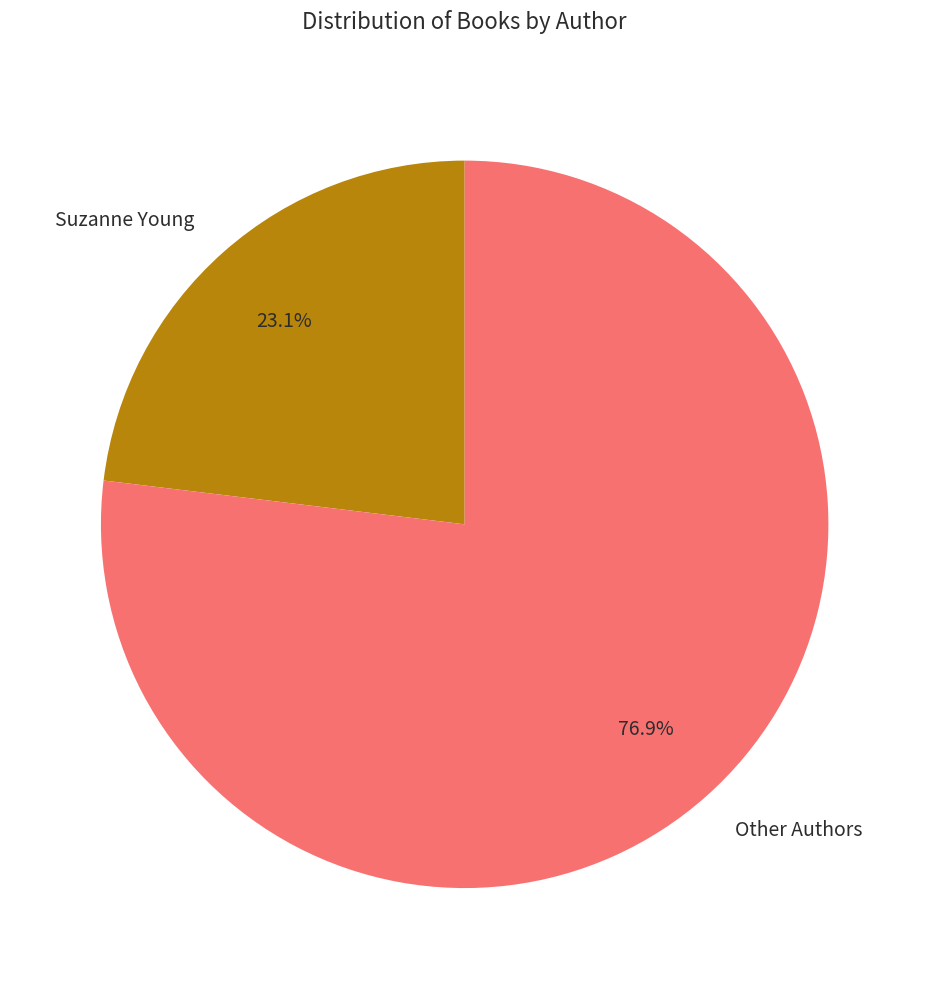

Combined, do Other Authors and Suzanne Young account for over 50%?

Yes